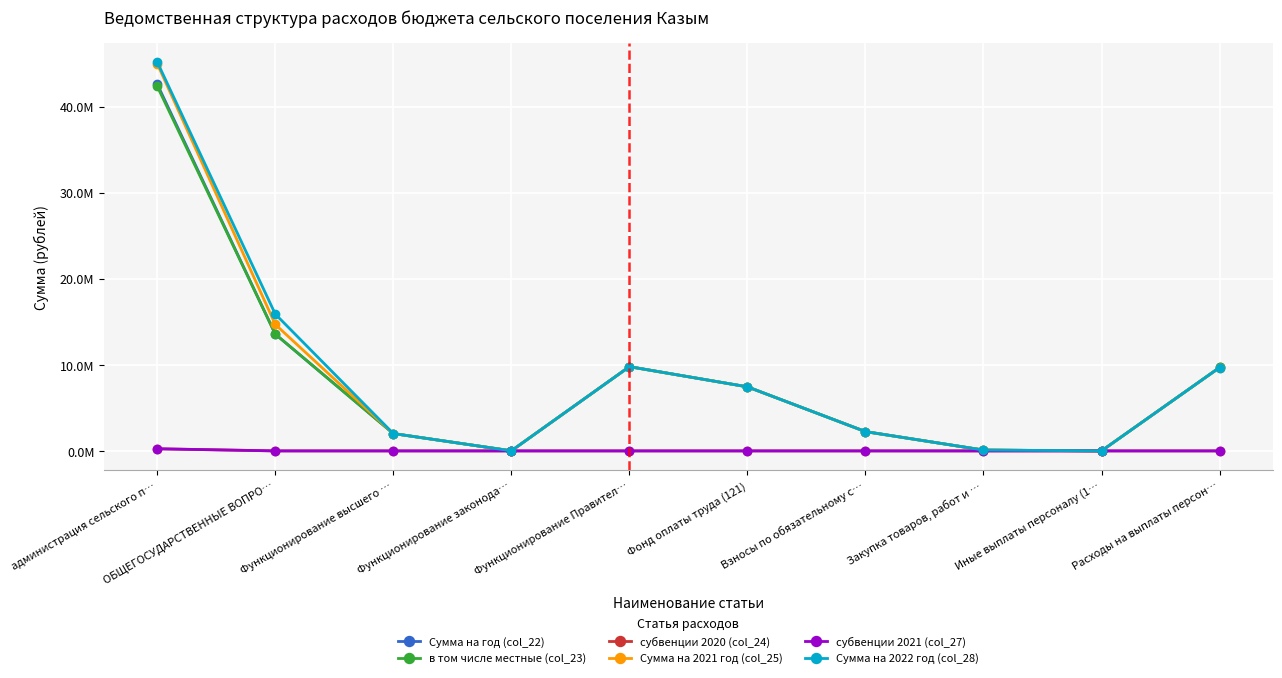

Is it true that Сумма на 2021 год (col_25) equals 14699600 at ОБЩЕГОСУДАРСТВЕННЫЕ ВОПРО…?

True